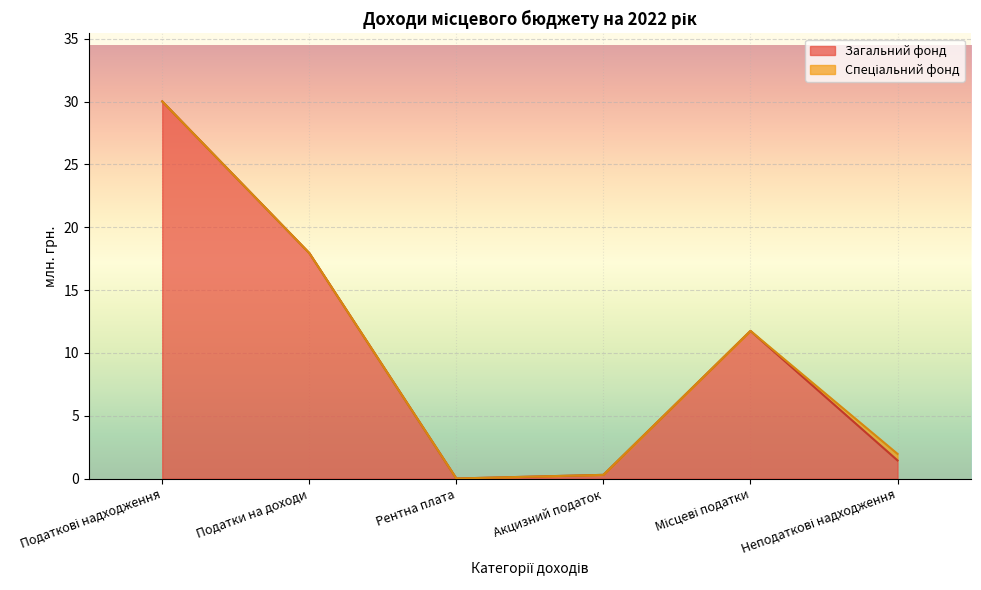

How many data points in Загальний фонд are above 11?

3